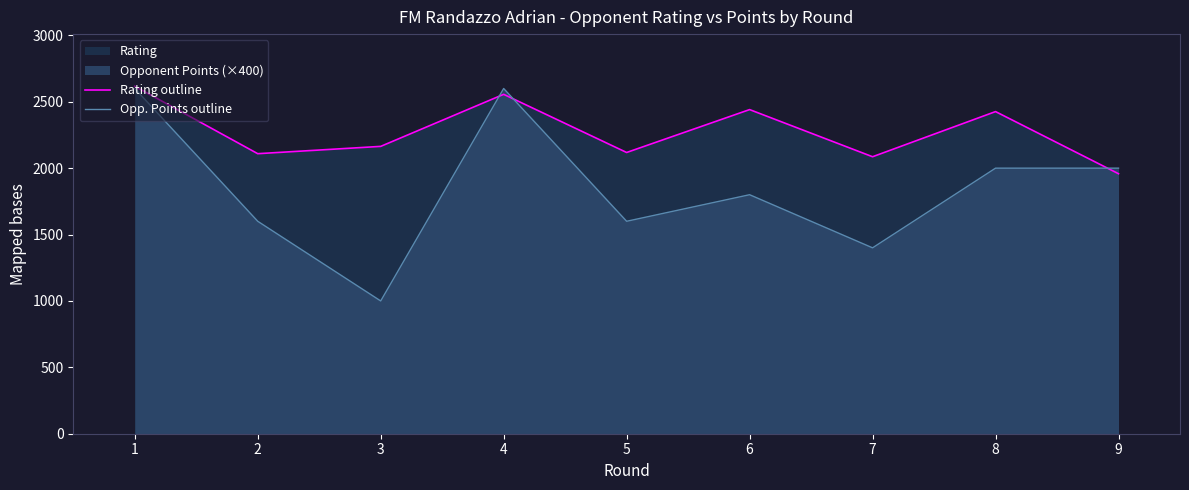

Where is Rating outline nearest to the value 2287?

3